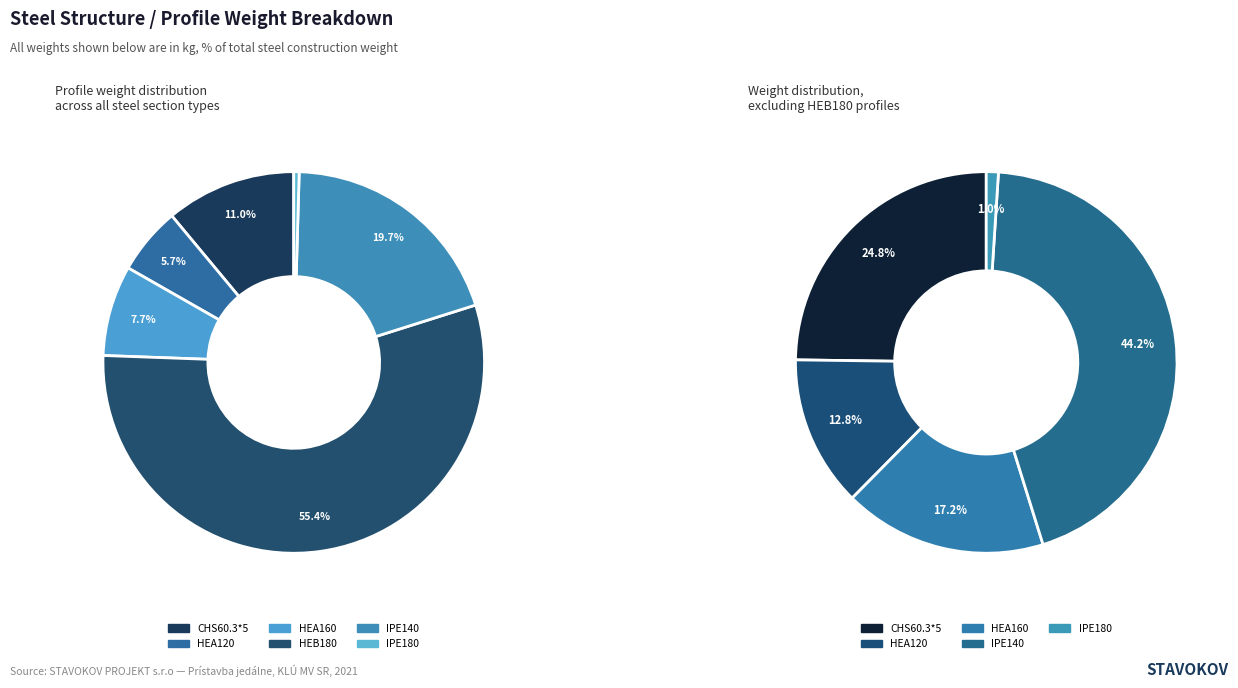

Which category has the biggest portion of the pie?

HEB180